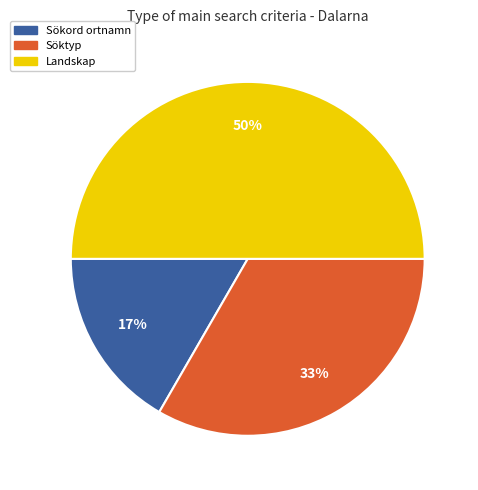

Which has a higher value, Söktyp or Sökord ortnamn?

Söktyp